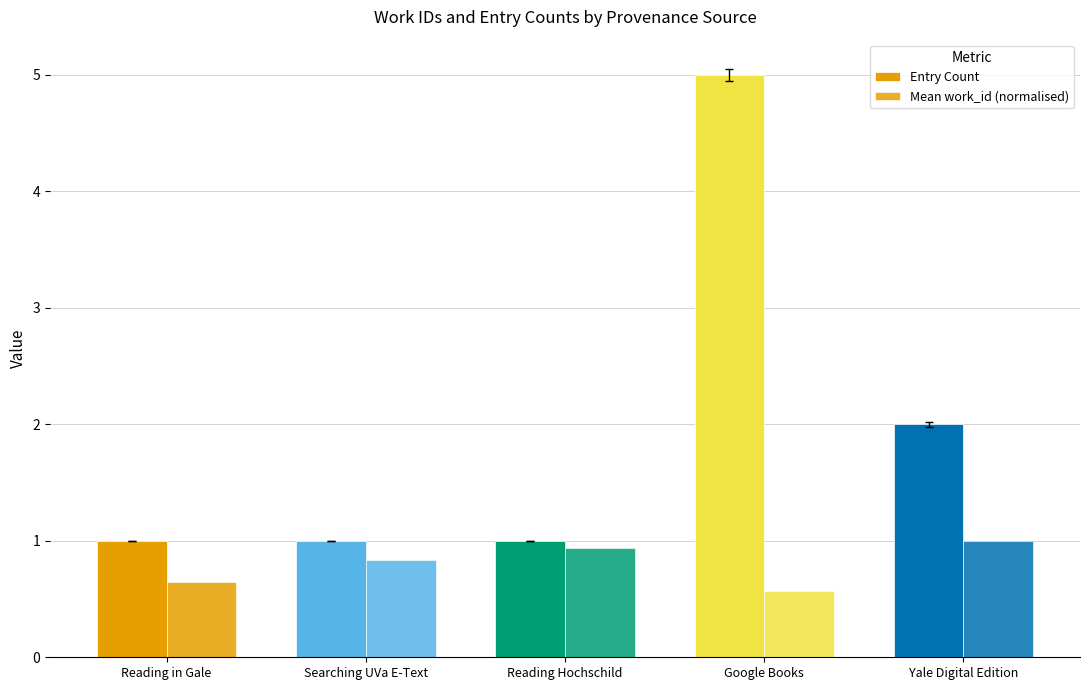

Which series has the largest total across all categories?

Entry Count